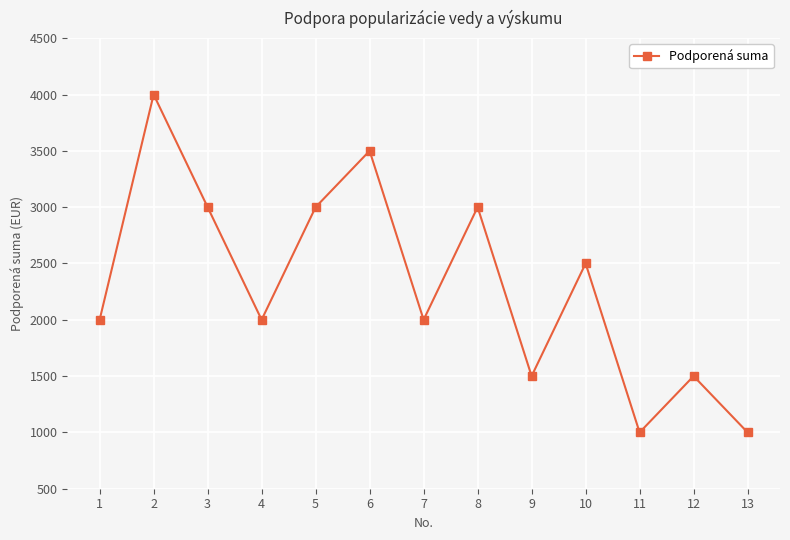

The value at 8 is 3000. True or false?

True